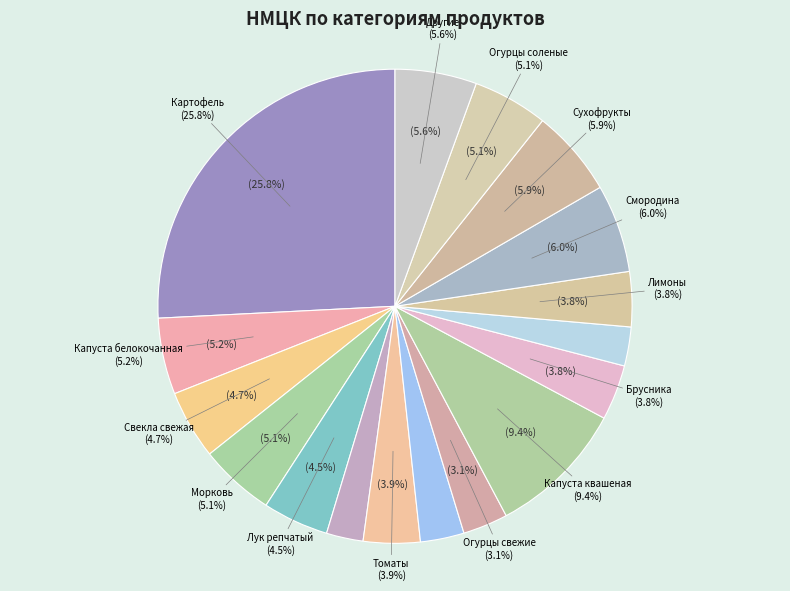

True or false: Чеснок accounts for 3% of the total.

True